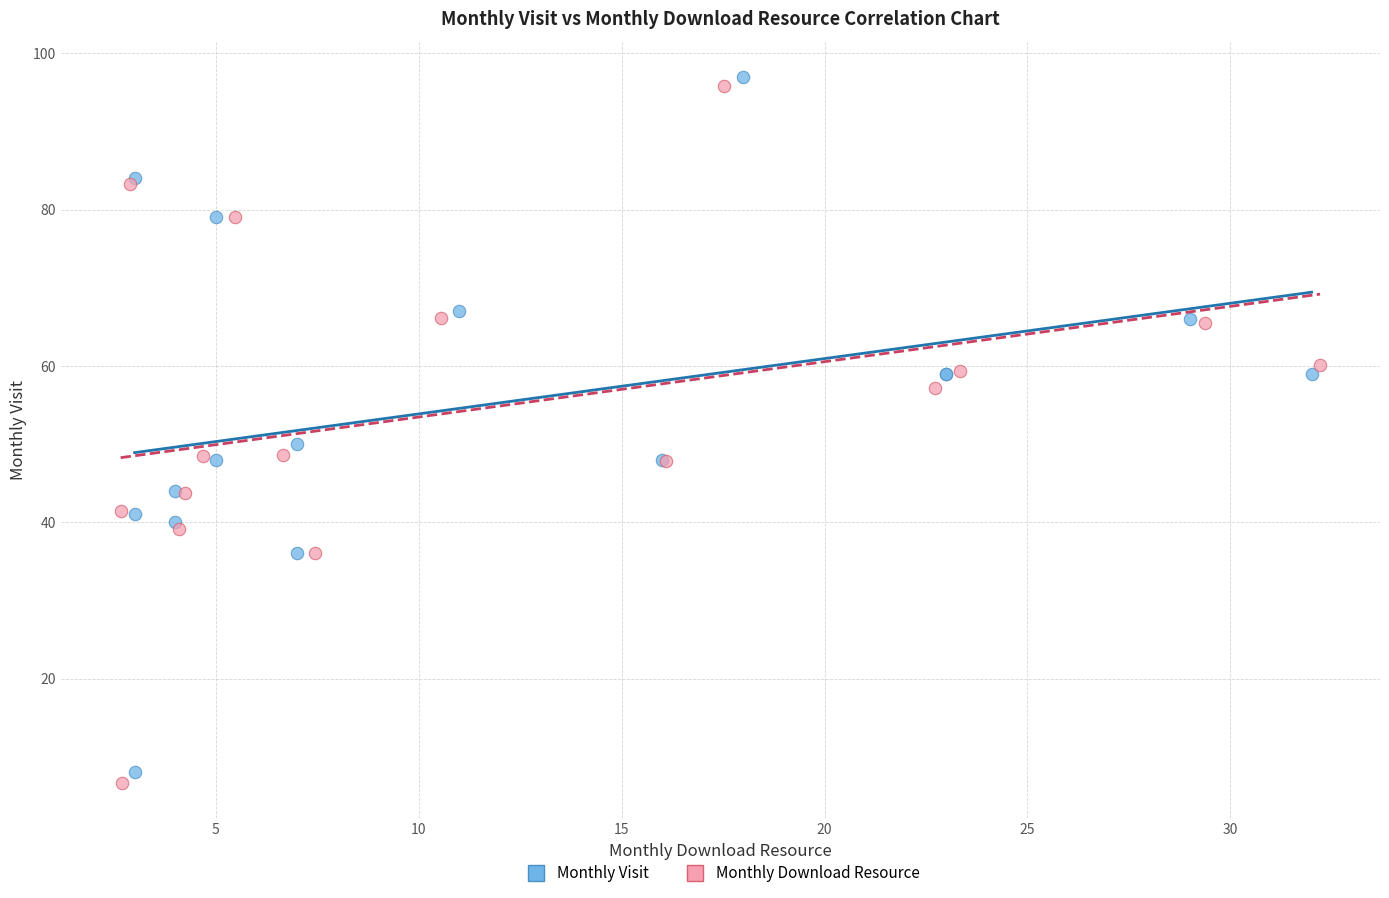

Which series contains the lowest Y value?

Monthly Download Resource